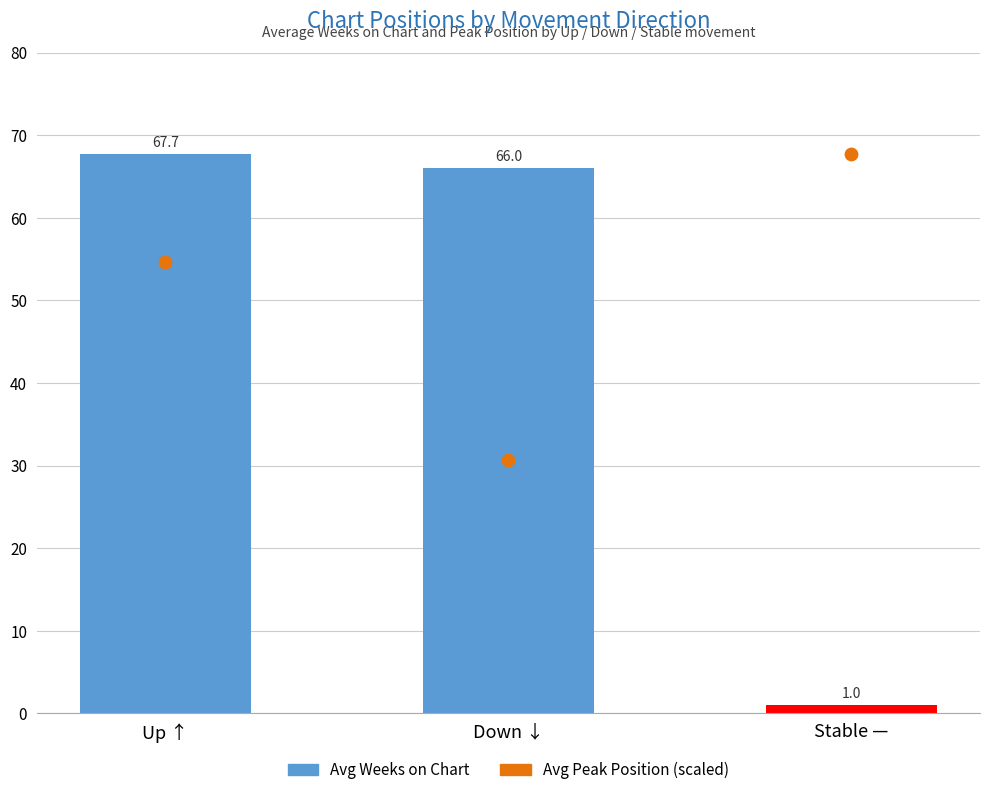

Which series reaches the minimum Y coordinate?

Avg Weeks on Chart